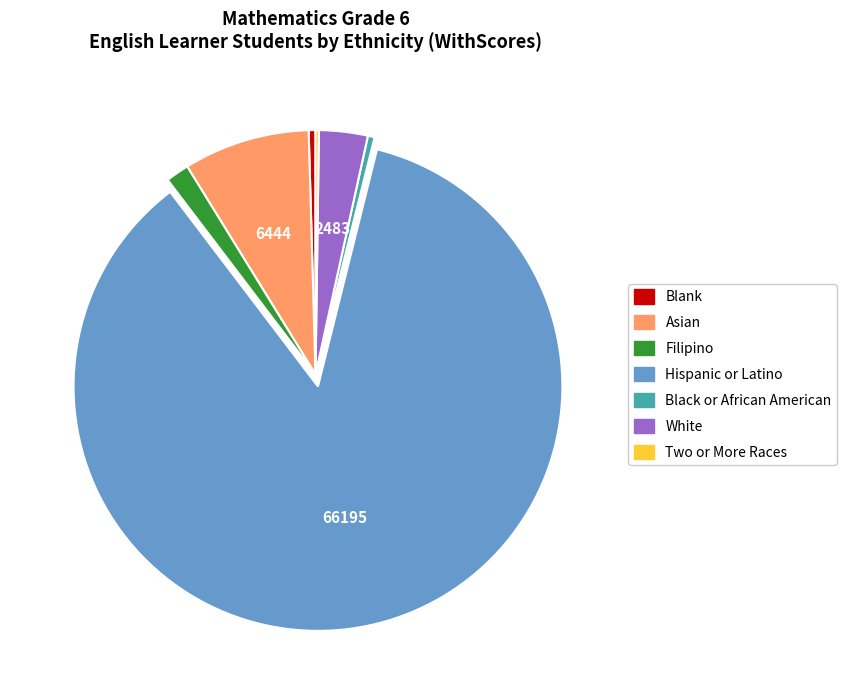

Which has a higher value, Hispanic or Latino or White?

Hispanic or Latino